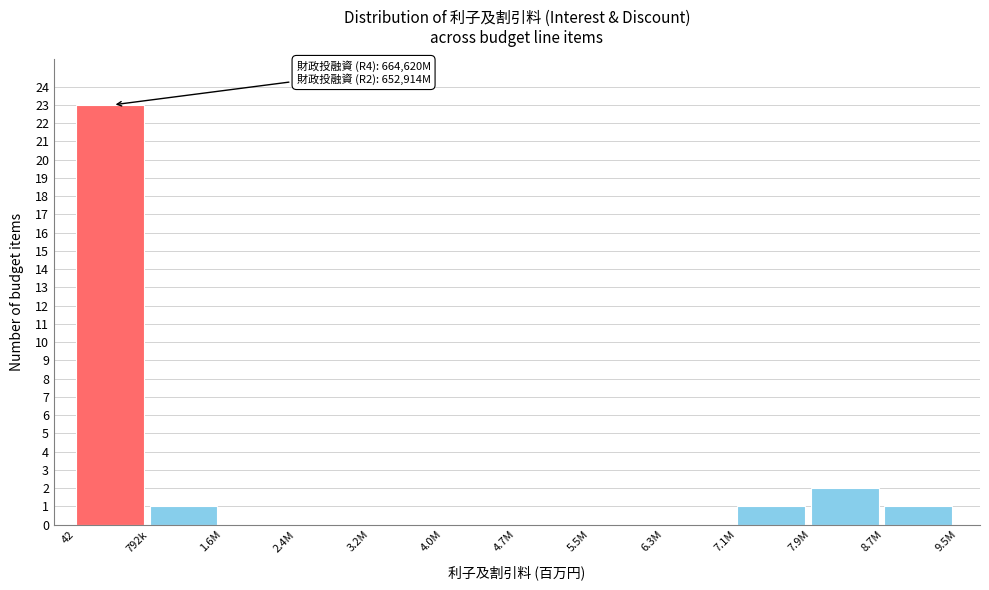

Reading left to right, extract all data points from this chart.

42=23	792k=1	1.6M=0	2.4M=0	3.2M=0	4.0M=0	4.7M=0	5.5M=0	6.3M=0	7.1M=1	7.9M=2	8.7M=1